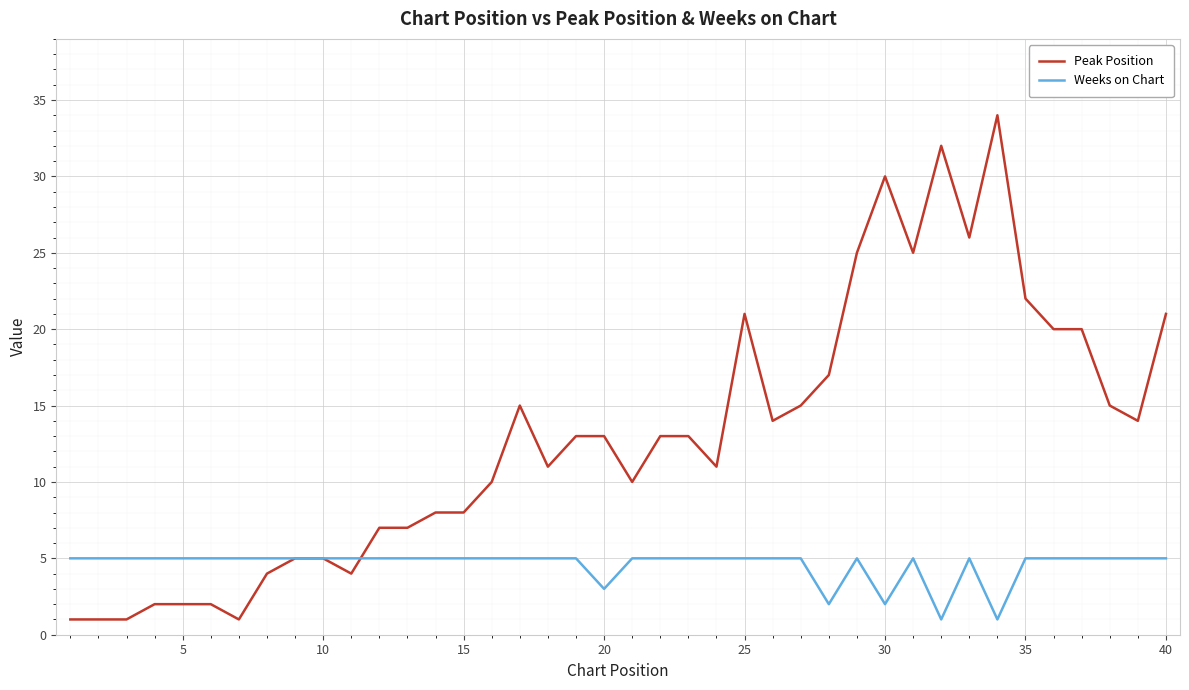

Which series has the largest total across all categories?

Peak Position